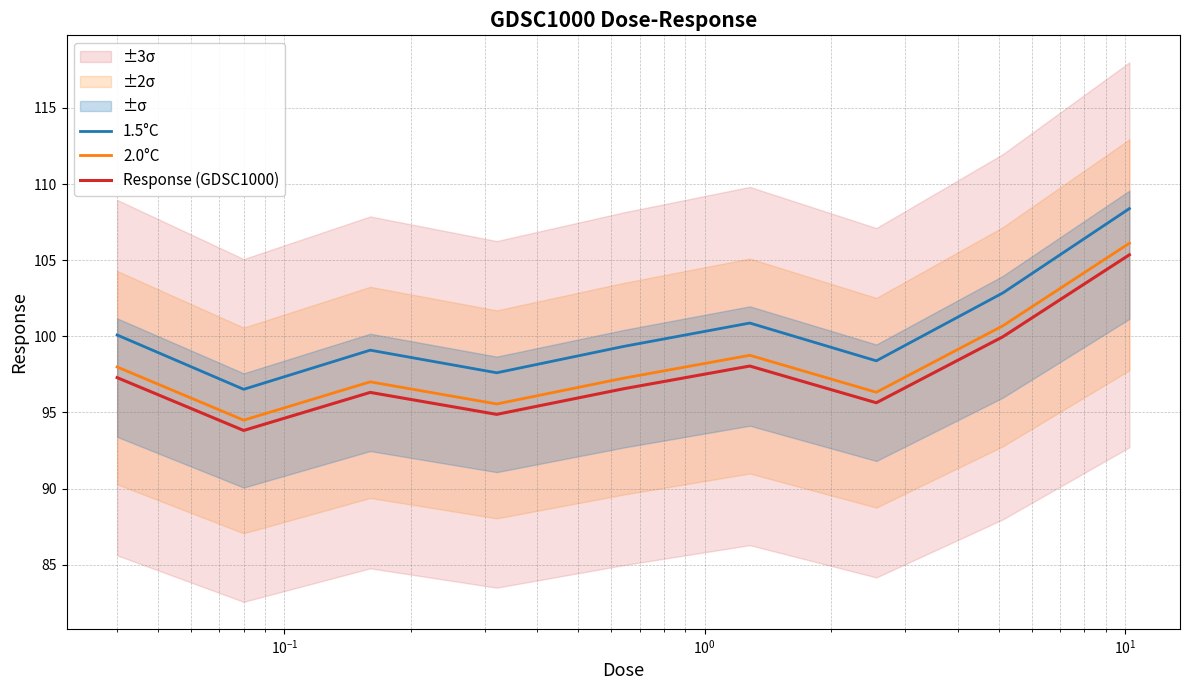

What is the highest value of the Response (GDSC1000) series?

105.4